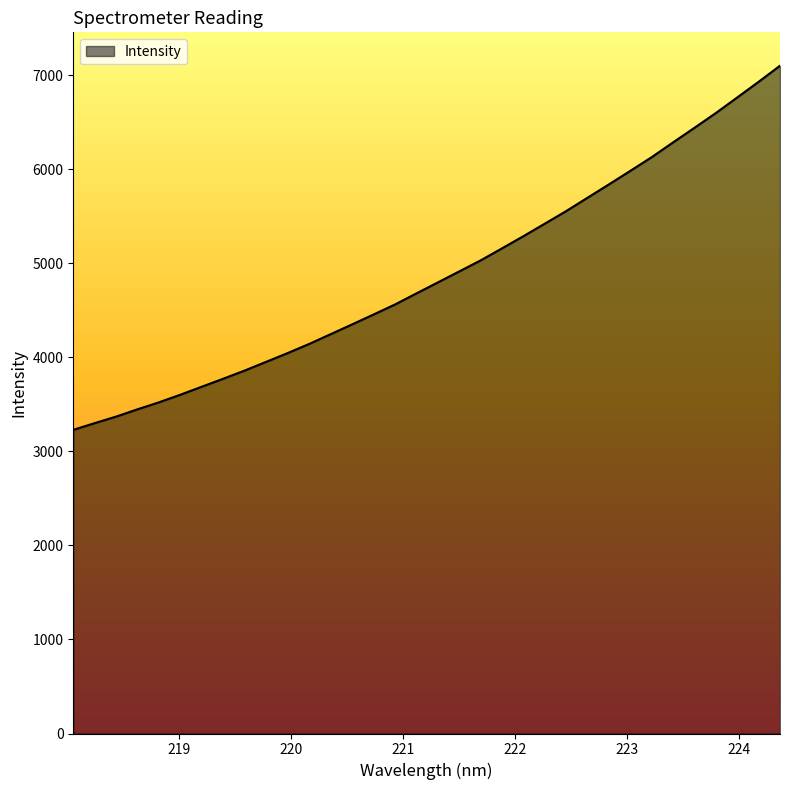

What is the maximum value shown in the chart?

7102.5